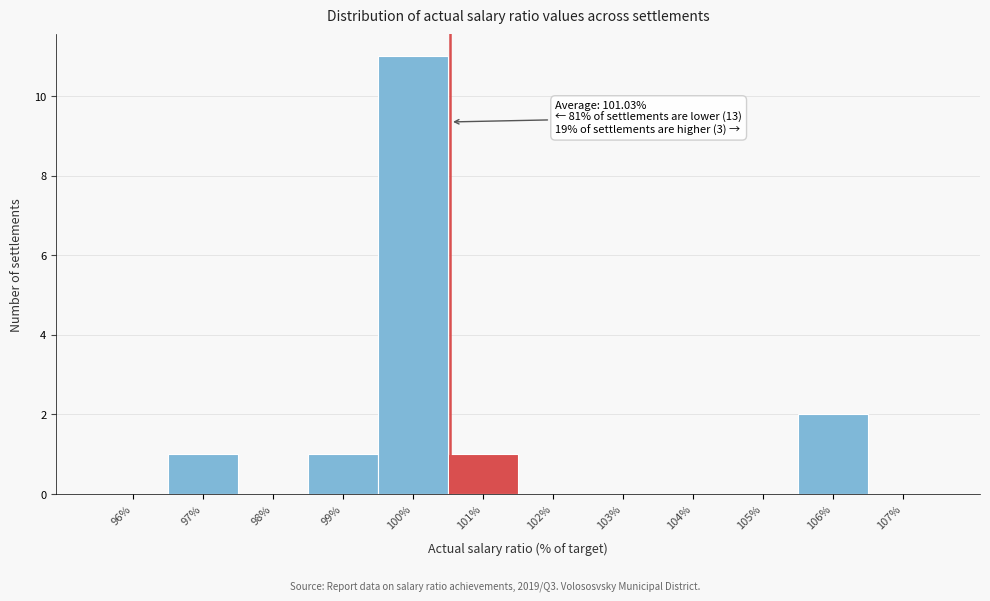

Reading right to left, extract all data points from this chart.

107%=0	106%=2	105%=0	104%=0	103%=0	102%=0	101%=1	100%=11	99%=1	98%=0	97%=1	96%=0